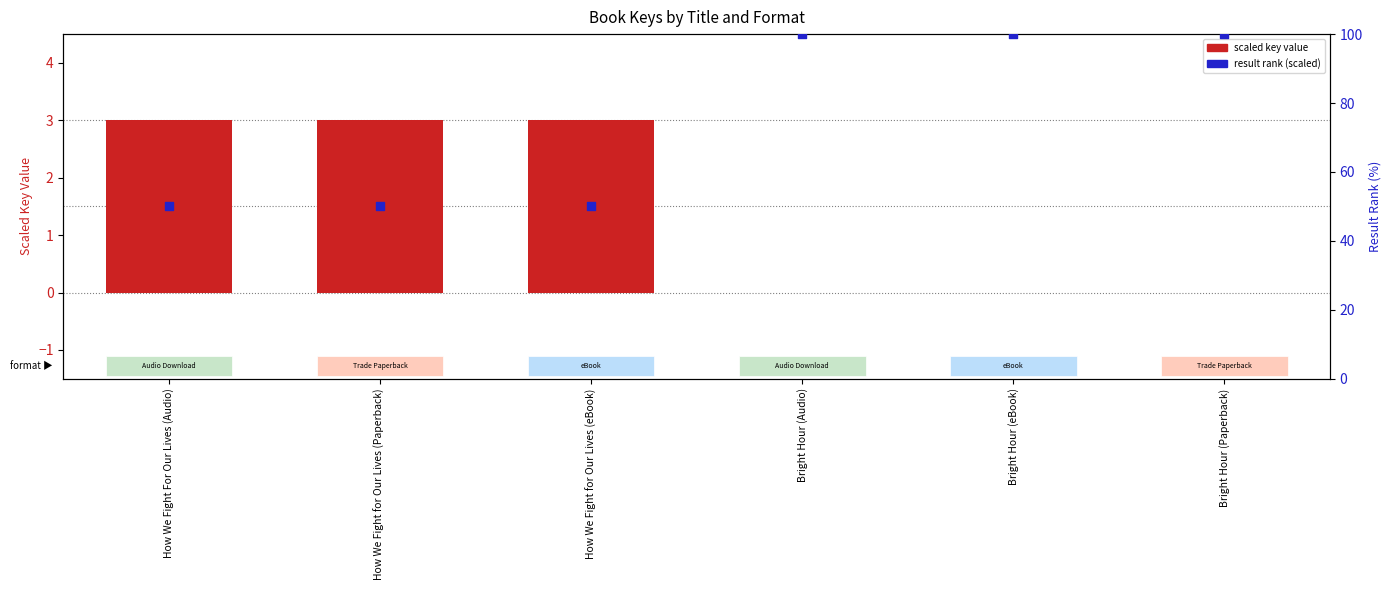

Which series contains the highest Y value?

result rank (scaled)